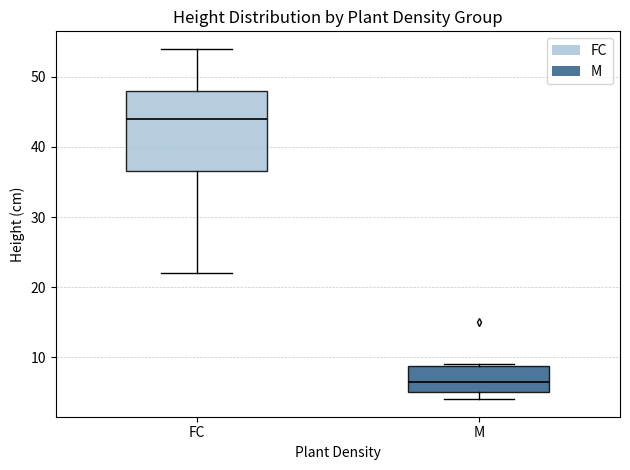

Which box's median line is the lowest?

M